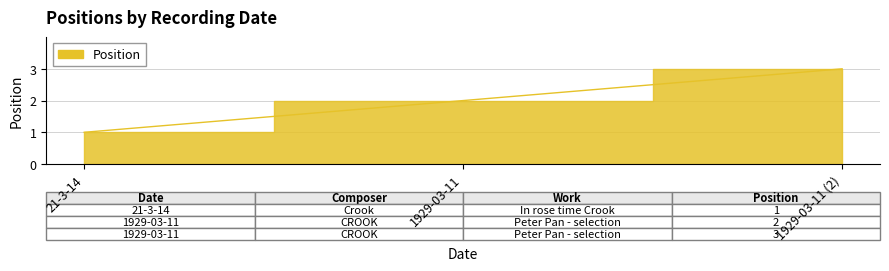

List the labels in order of value, largest first.

1929-03-11 (2), 1929-03-11, 21-3-14